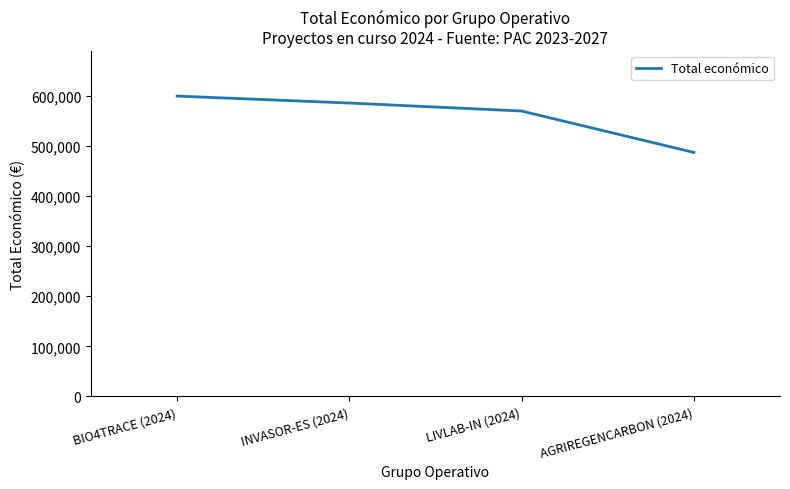

Rank the categories by value from lowest to highest.

AGRIREGENCARBON (2024), LIVLAB-IN (2024), INVASOR-ES (2024), BIO4TRACE (2024)